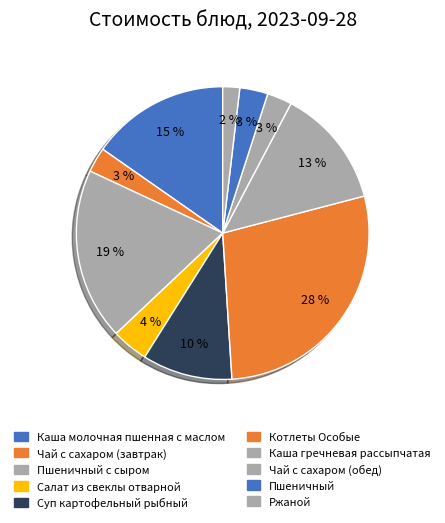

How many segments does this pie chart have?

10